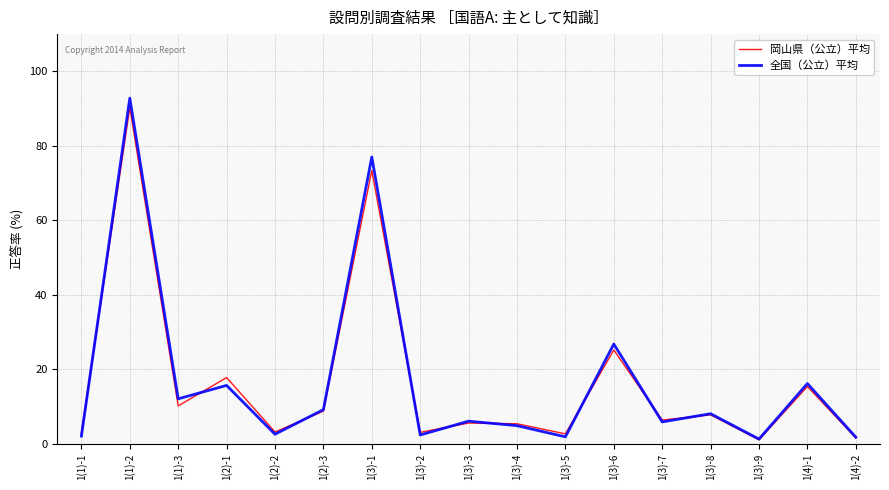

The 岡山県（公立）平均 series shows 25.2 at 1(3)-6. True or false?

True